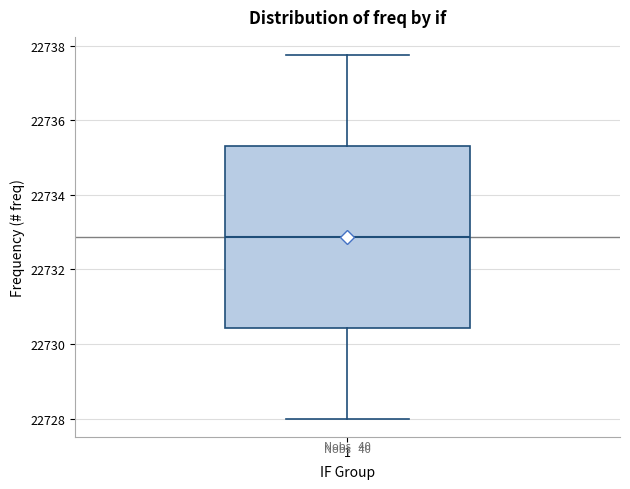

Transcribe this box plot: give where the median line is, the range the box spans, and where the two whiskers end, as read against the y-axis. The values are not printed on the chart, so give them approximately, as read against the axis.

median 22732.8, box 22730.4 to 22735.4, whiskers 22728.0 to 22737.8